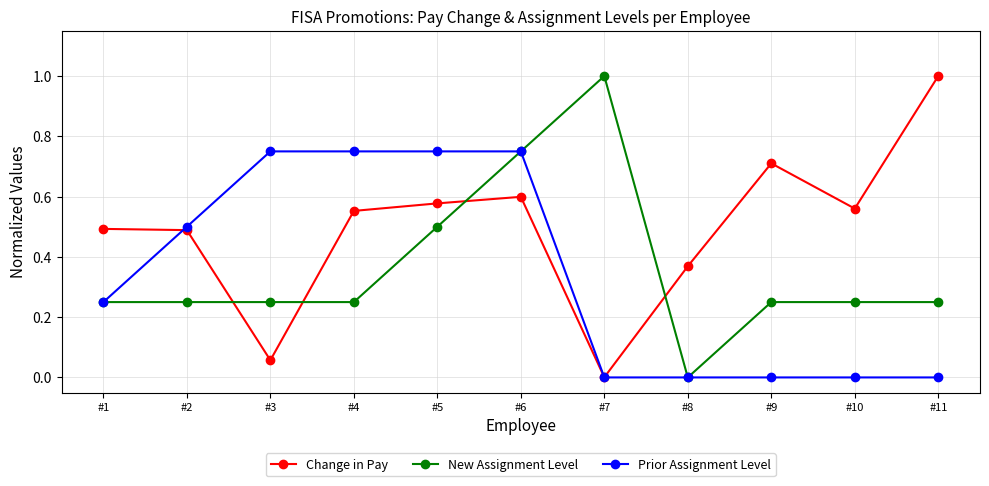

Rank the series by their average value, from lowest to highest.

Prior Assignment Level, New Assignment Level, Change in Pay